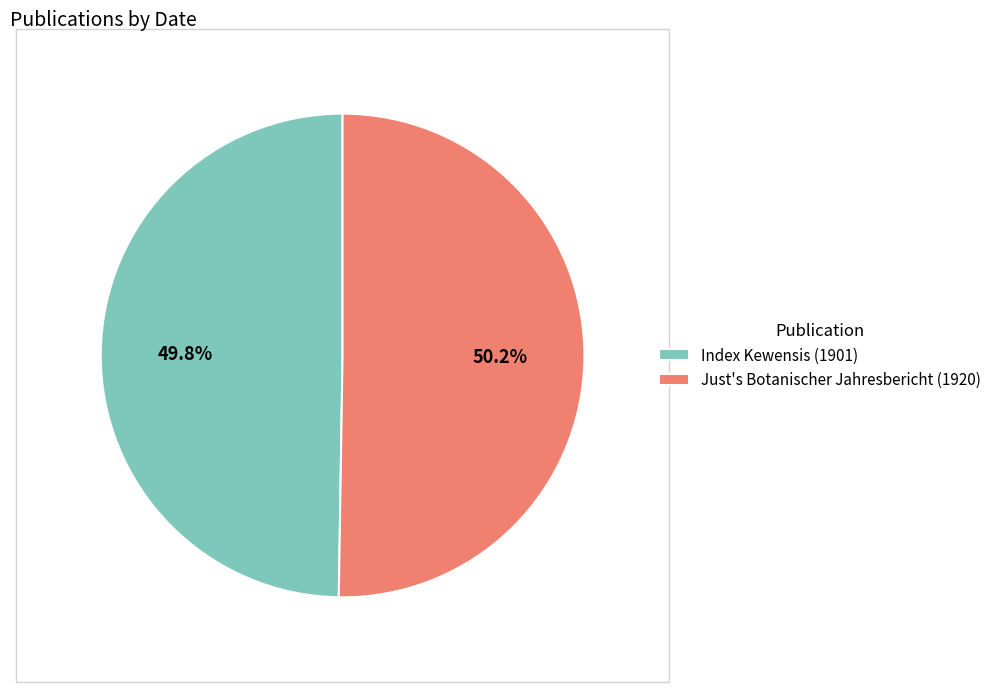

How many slices are in this pie chart?

2